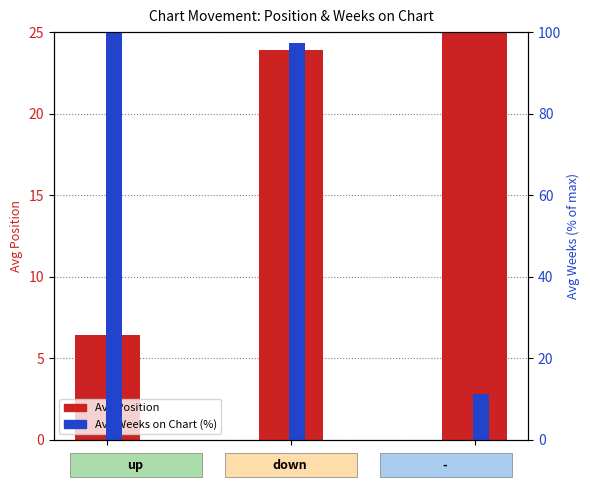

Reading left to right, what are all the values shown in this chart?

Avg Position: 6.4	23.9	25.2
Avg Weeks on Chart (%): 100.0	97.2	11.3